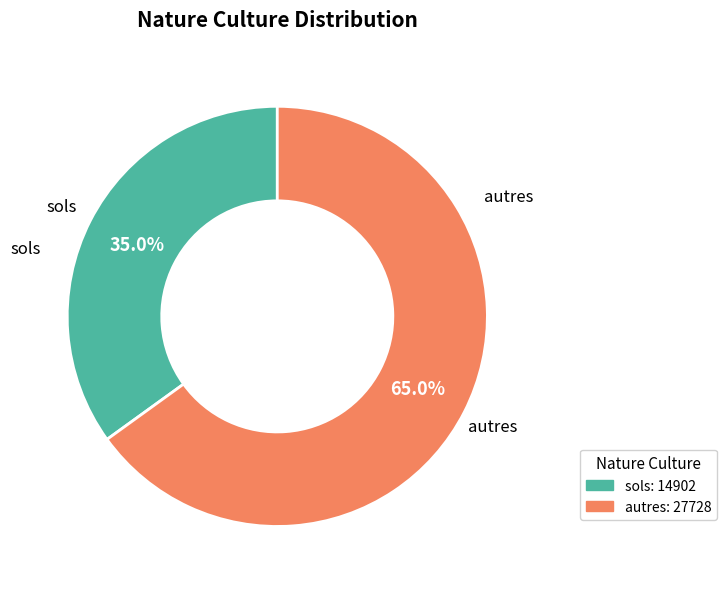

Is there any slice that represents more than half of the pie?

Yes